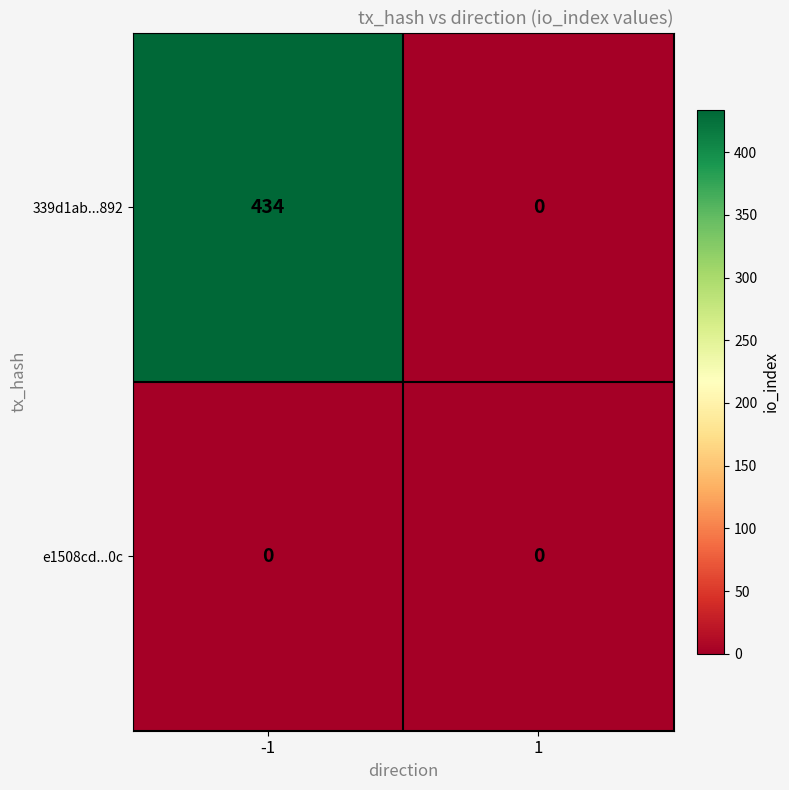

Which series has the largest total across all categories?

339d1ab...892